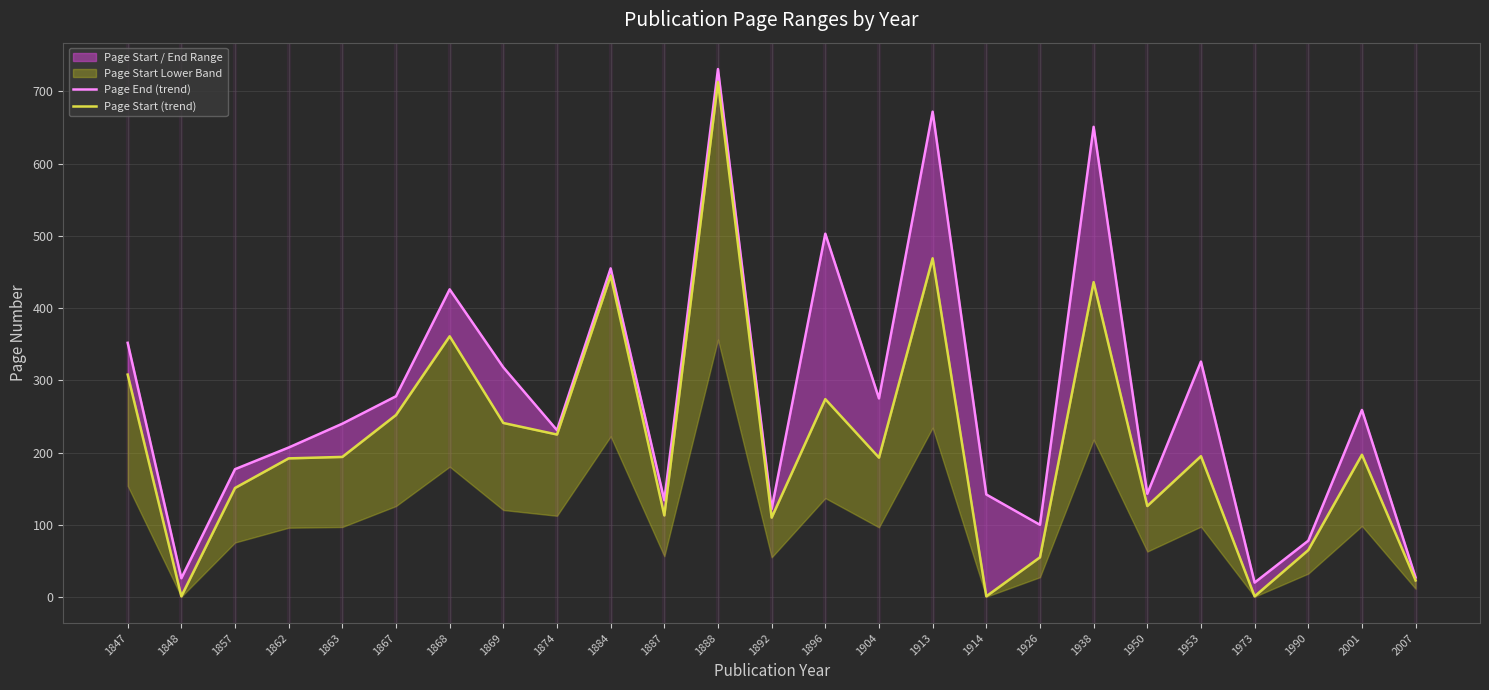

What is the difference between the Page Start (trend) values at 1868 and 2001?

164